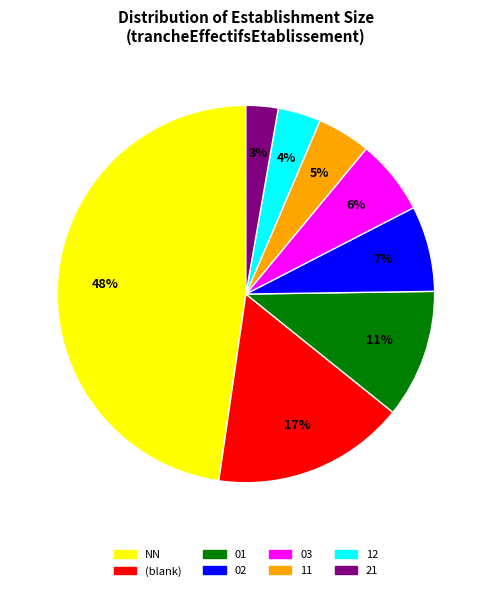

To the nearest percent, what is the average slice percentage?

12%